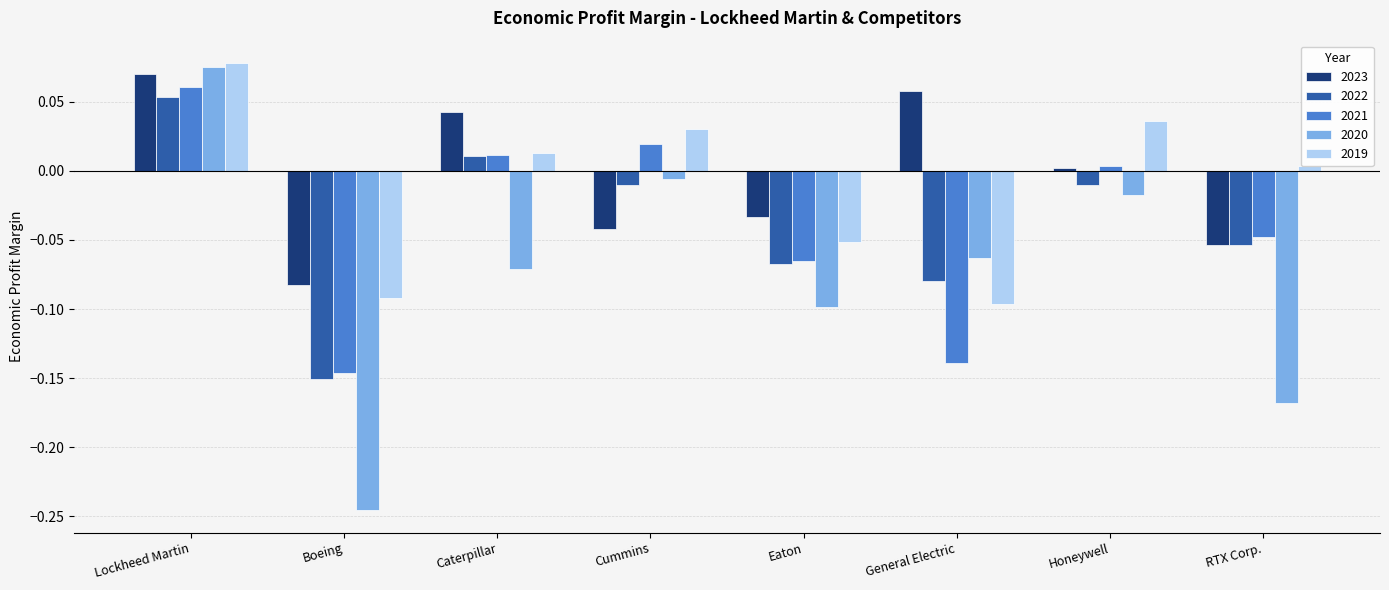

The value of 2021 at Eaton is -0.1. True or false?

True